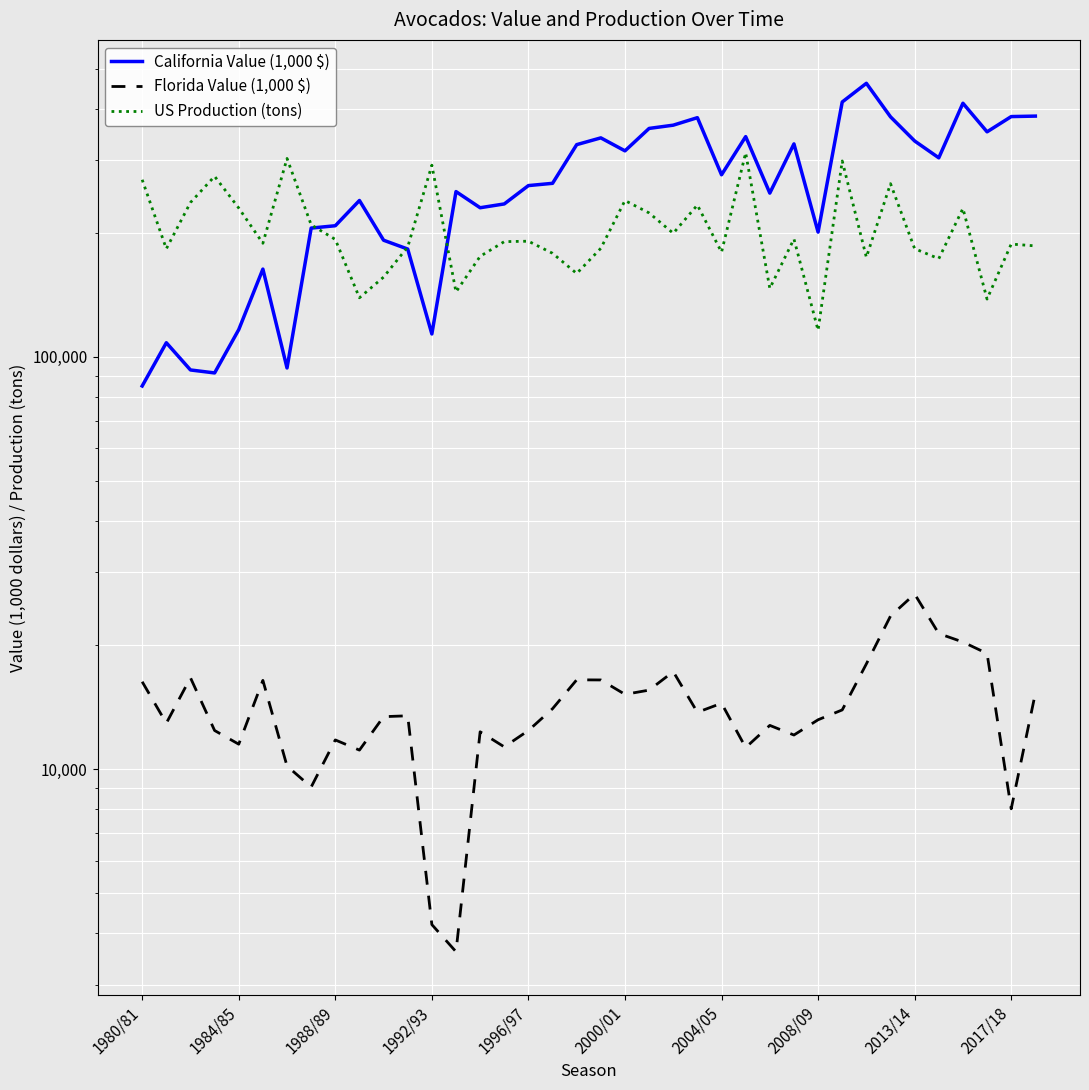

What is the sum of the US Production (tons) values at 24 and 22?

378720